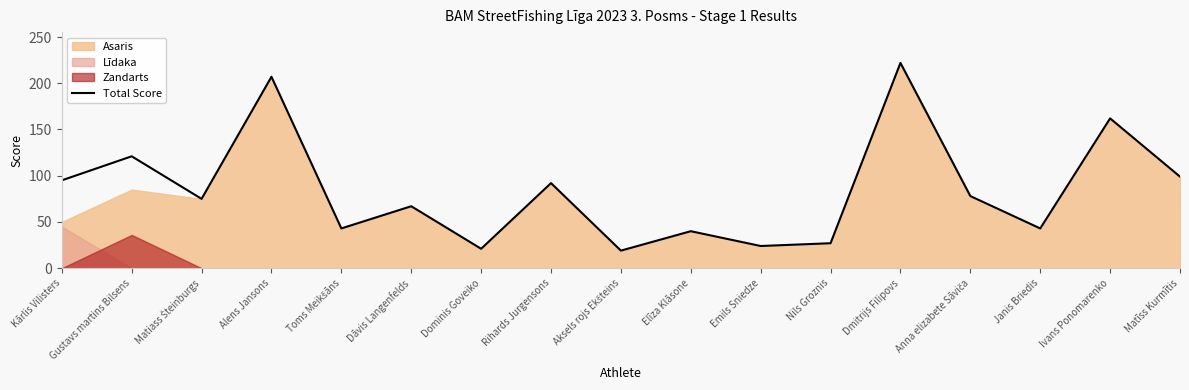

Reading left to right, extract all data points from this chart.

95	121	75	207	43	67	21	92	19	40	24	27	222	78	43	162	99